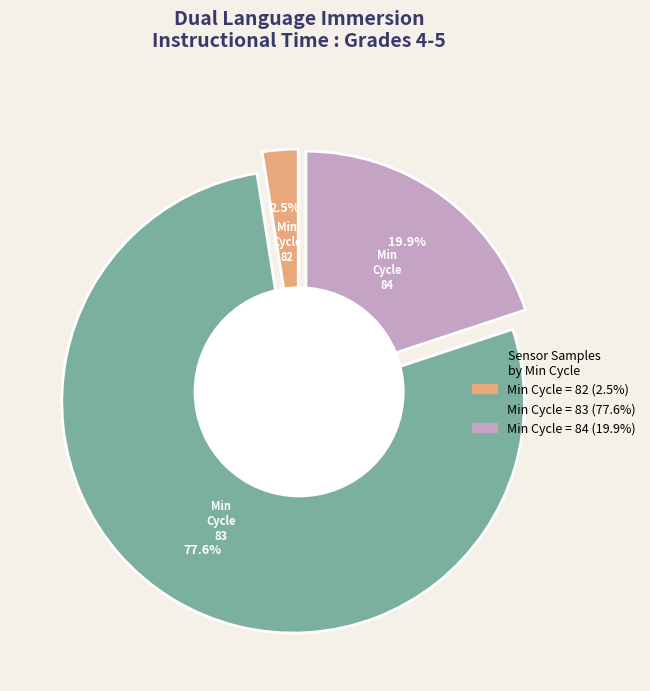

The 15 slice represents 14% of the pie. True or false?

False